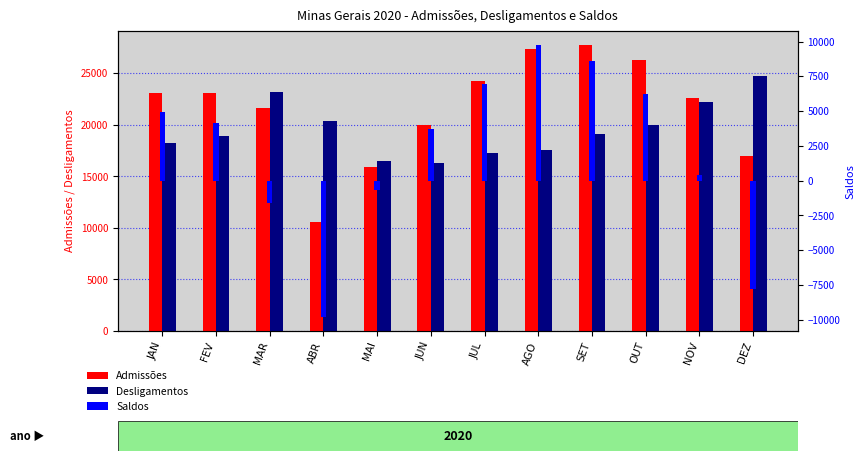

What are all the series names shown in the legend?

Admissões, Desligamentos, Saldos